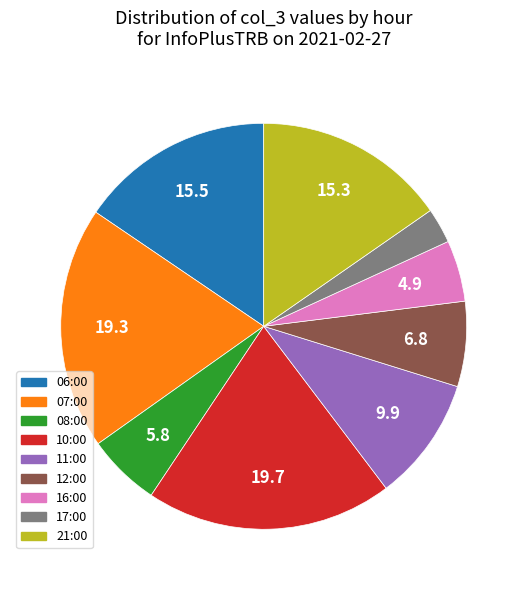

Which has a higher value, 11:00 or 10:00?

10:00